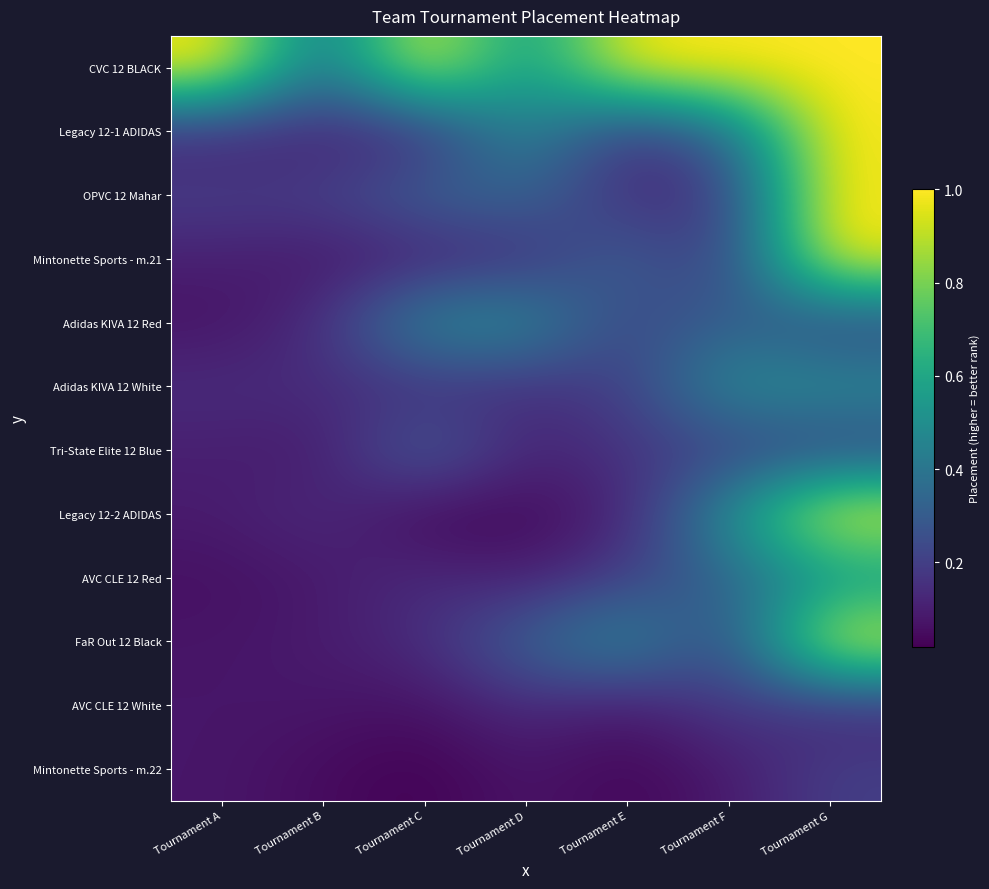

At which category is the sum across all series the highest?

Tournament G